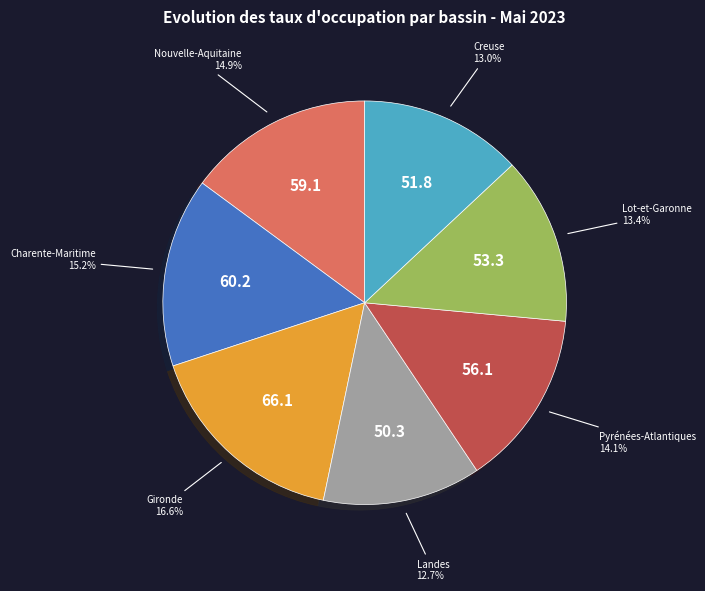

Is there any slice that represents more than half of the pie?

No